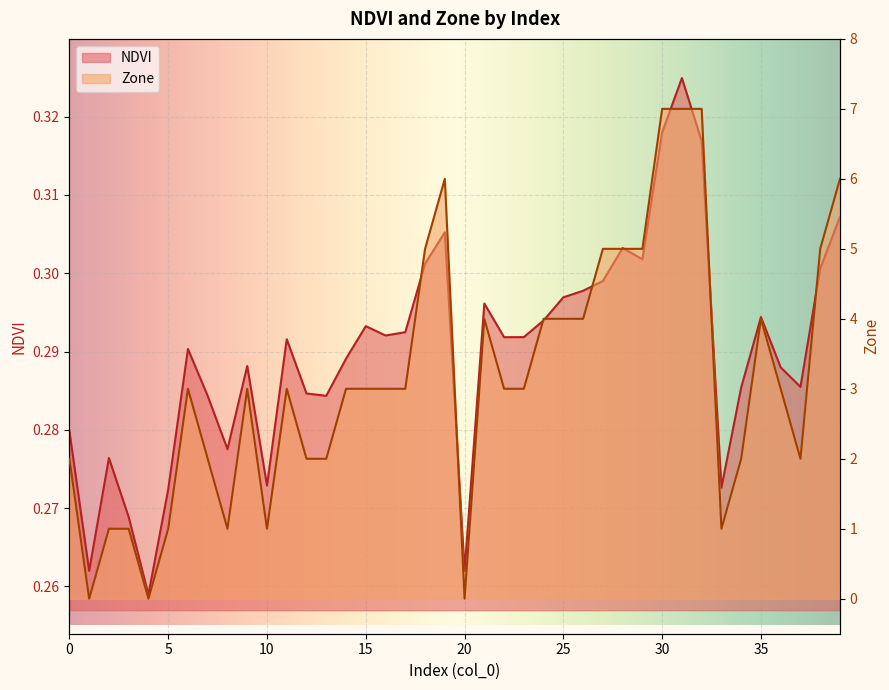

The value of NDVI at 3 is 0.3. True or false?

True